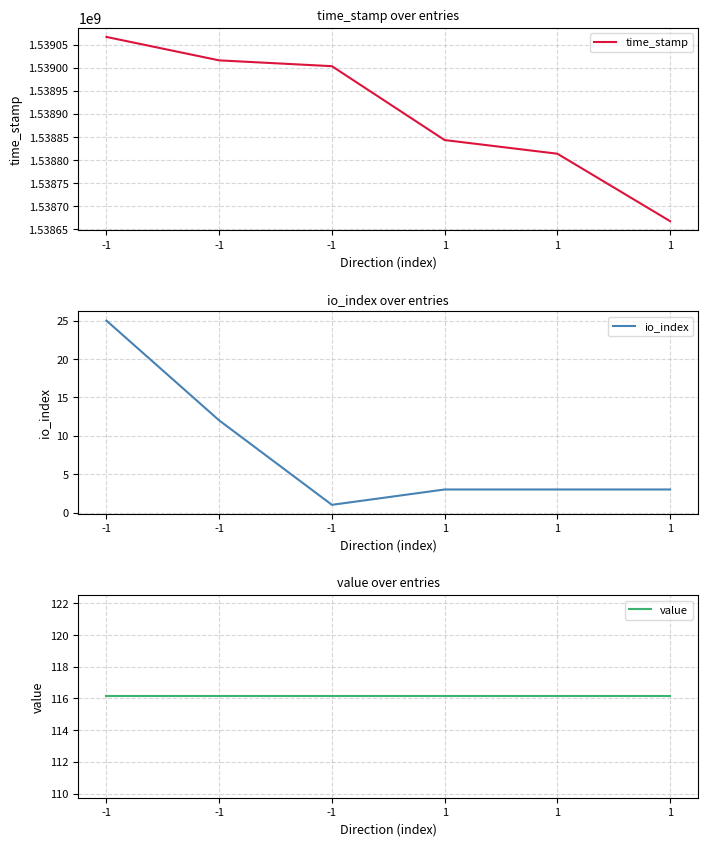

Between -1 and 1, which series saw the biggest shift?

time_stamp